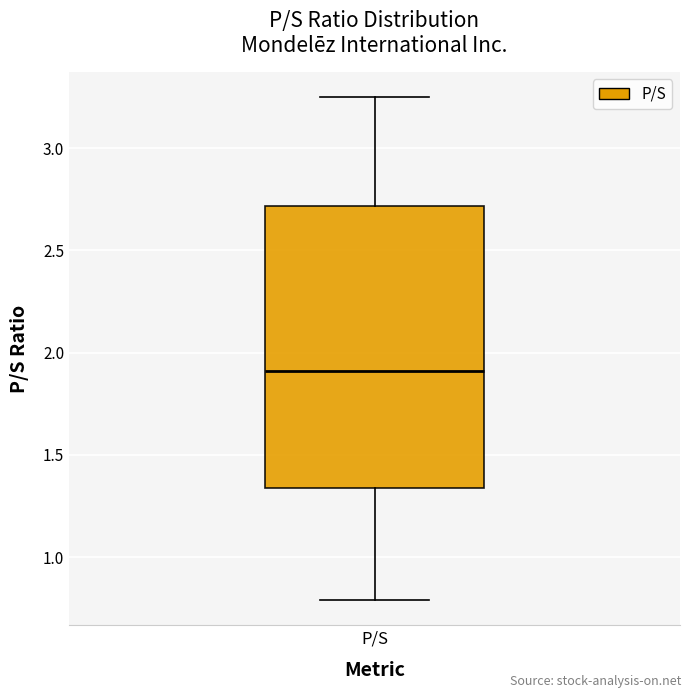

Read this box plot against the y-axis: the position of the median line, the range covered by the box, and the ends of both whiskers. The values are not printed on the chart, so give them approximately, as read against the axis.

median 1.90, box 1.35 to 2.70, whiskers 0.80 to 3.25